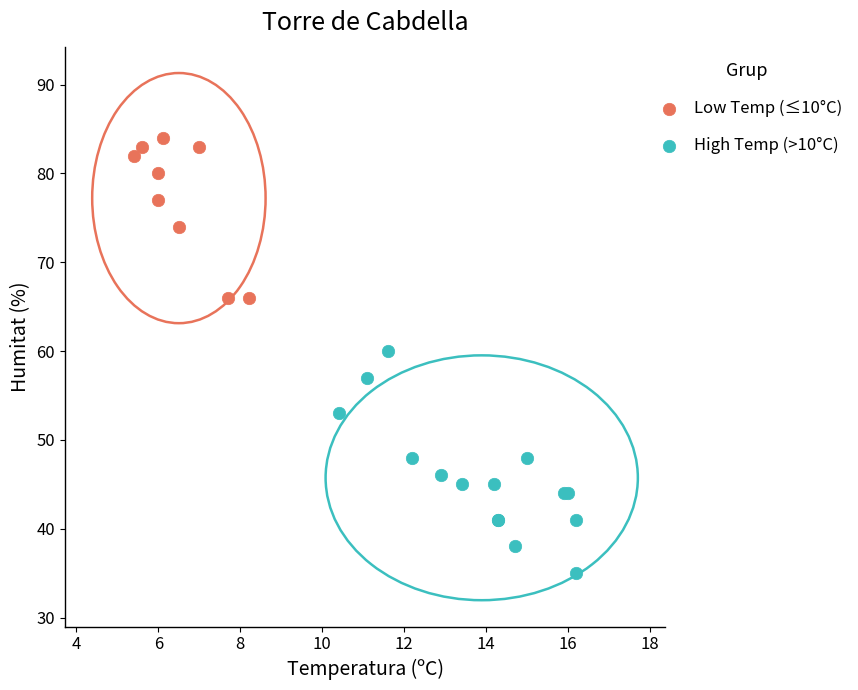

Which series contains the highest Y value?

Low Temp (≤10°C)